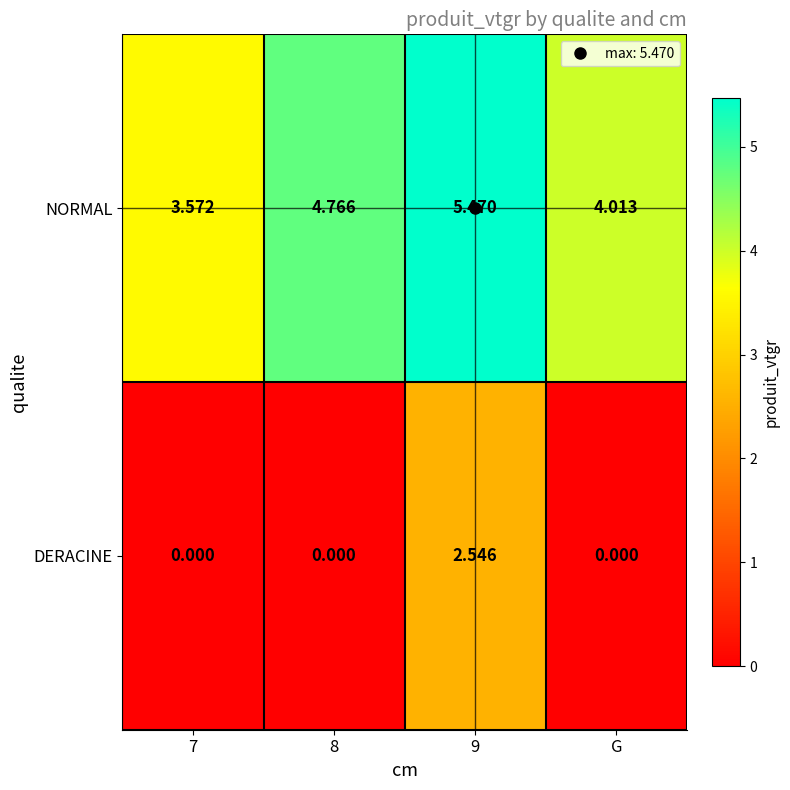

At which label is NORMAL closest to 4?

G